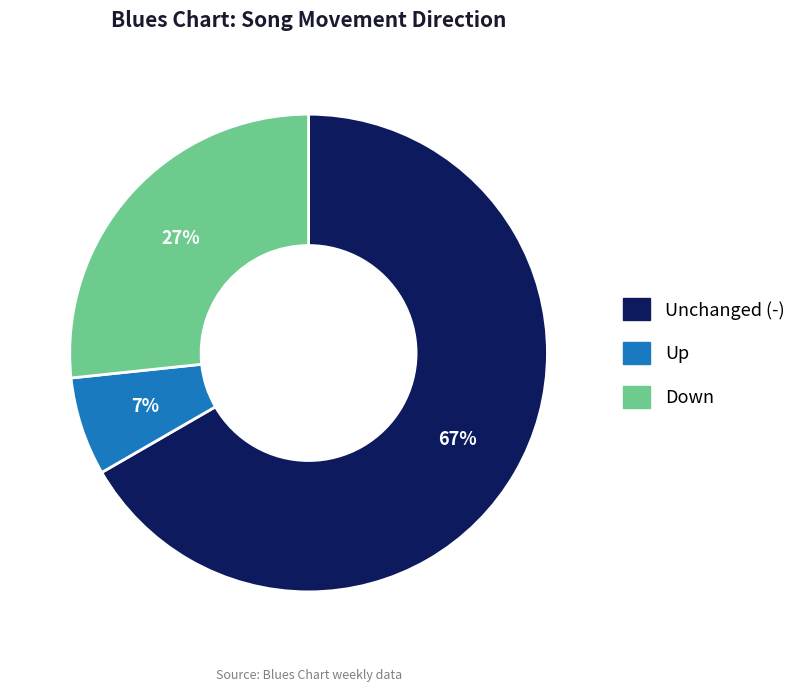

Combined, do Up and Down account for over 50%?

No